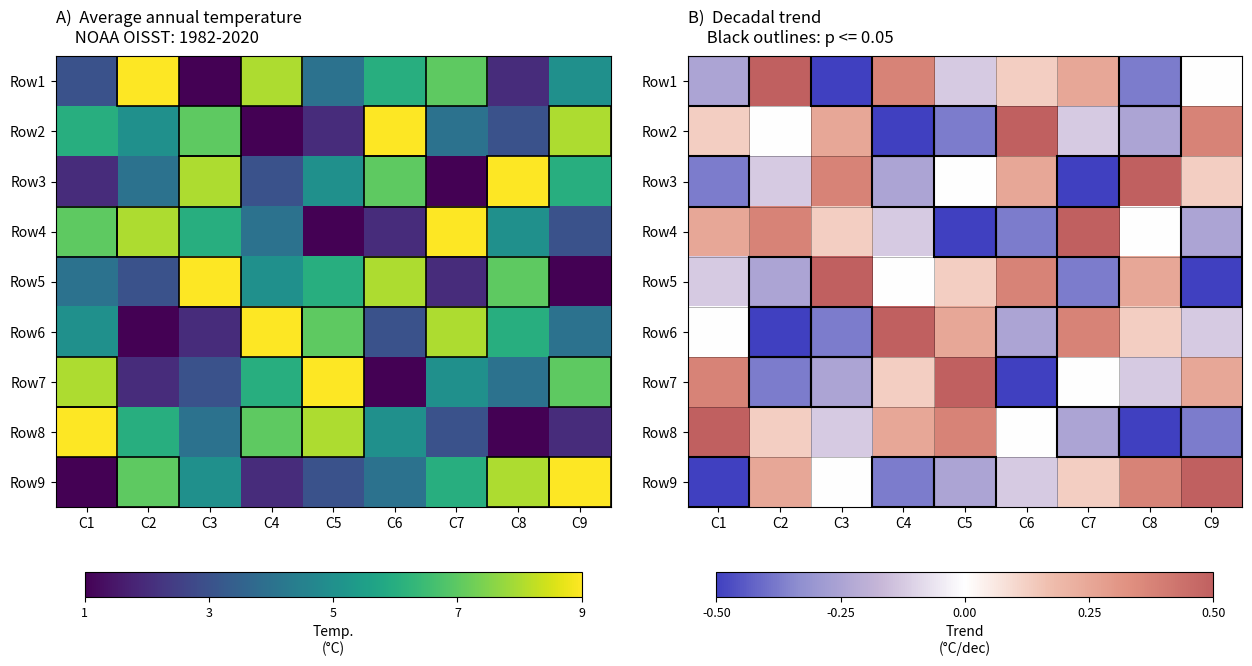

How many data points in Row4 are above 5?

4